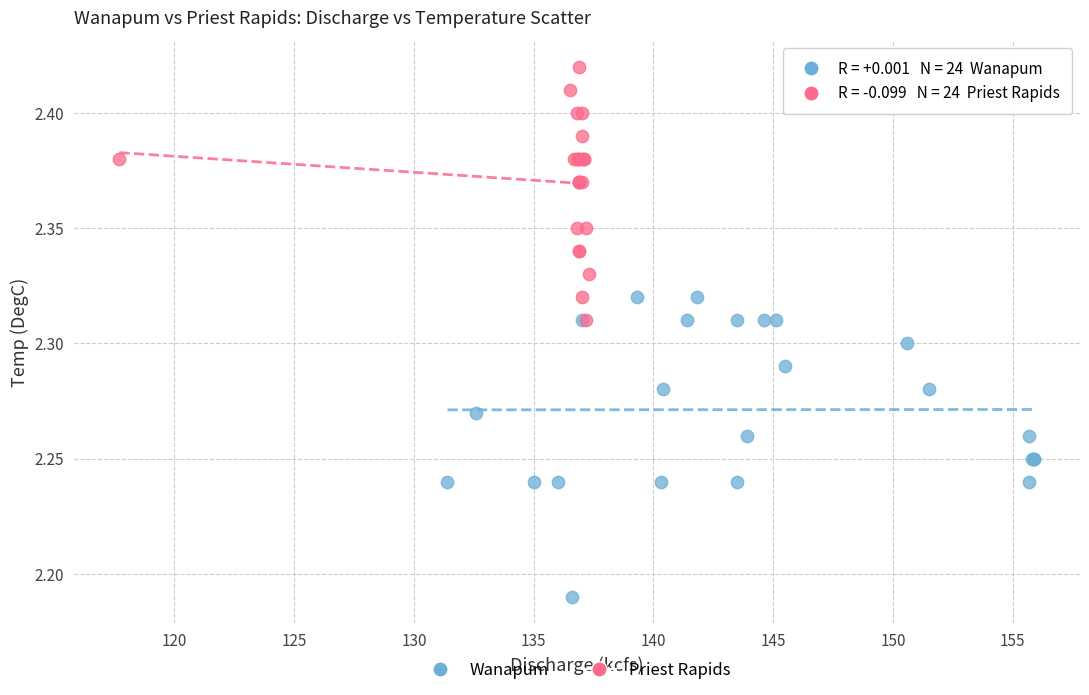

Which series contains the highest Y value?

Priest Rapids